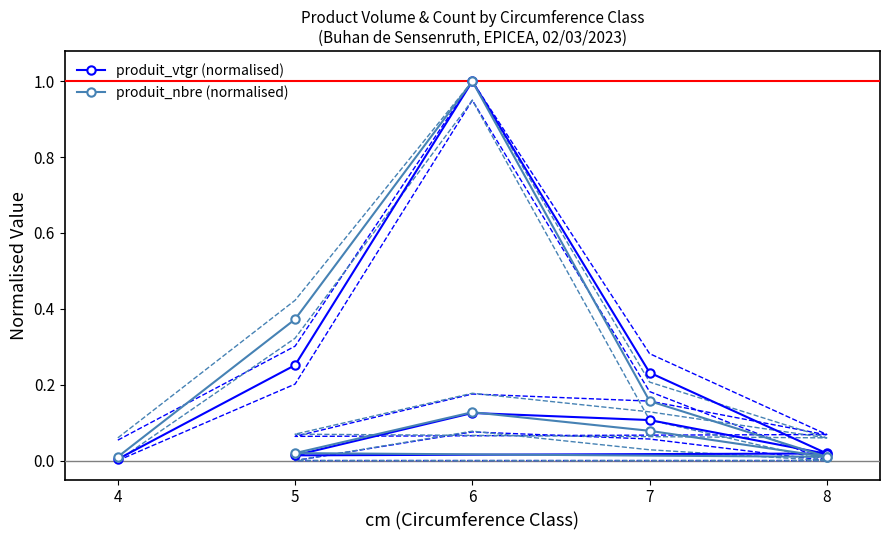

Which series has the largest range (max minus min)?

produit_vtgr (normalised)